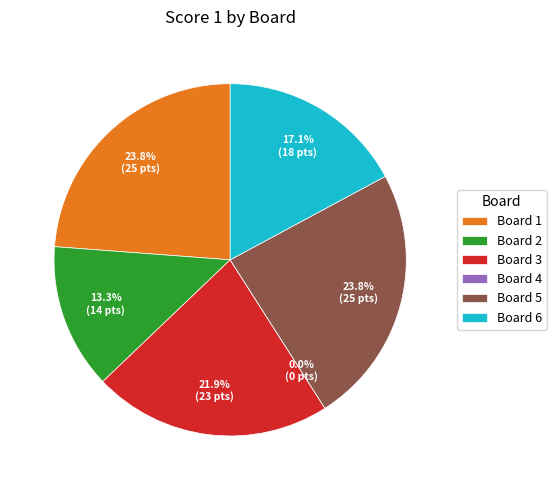

How many segments does this pie chart have?

6